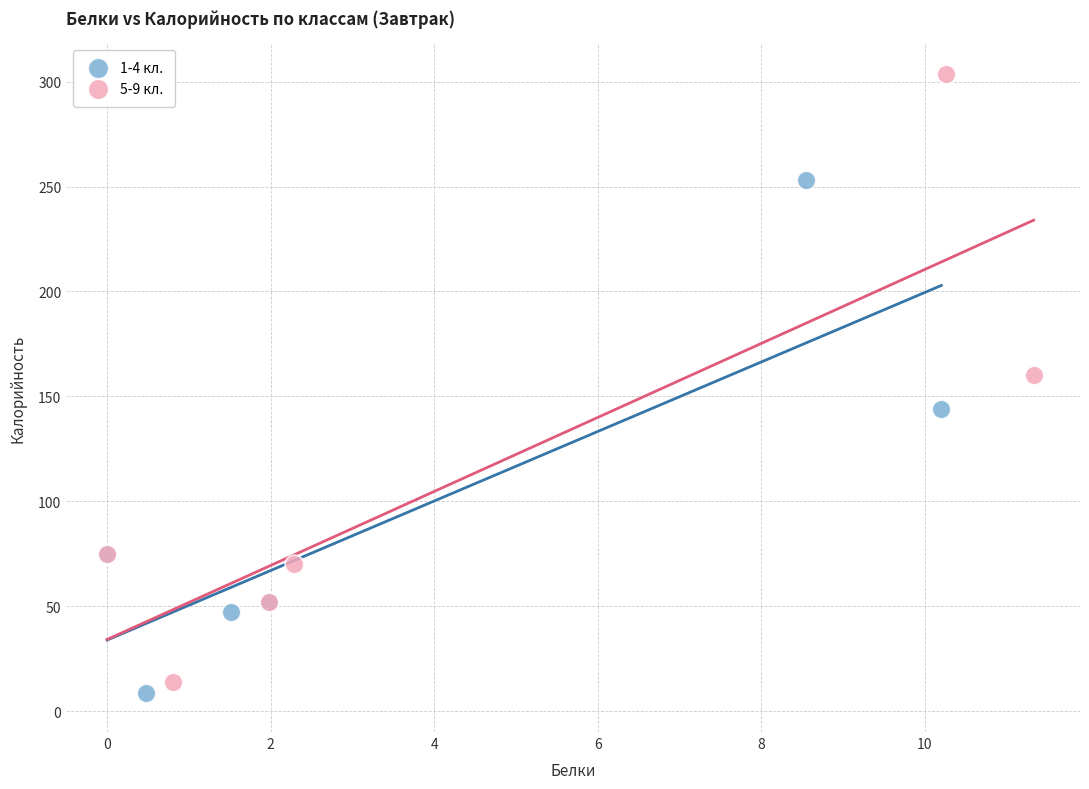

Which series reaches the minimum Y coordinate?

1-4 кл.